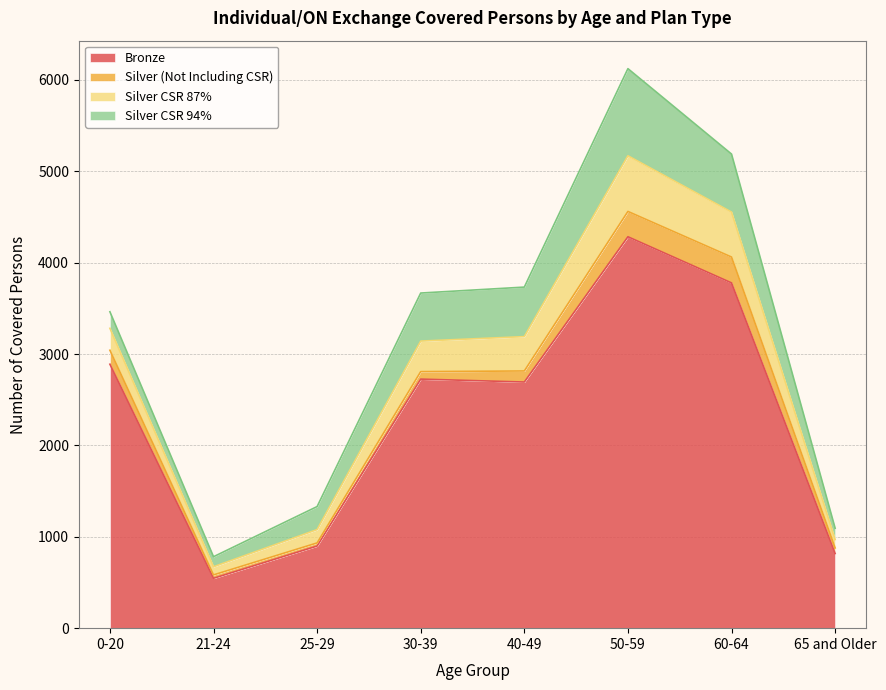

At which label does Bronze reach its peak?

50-59